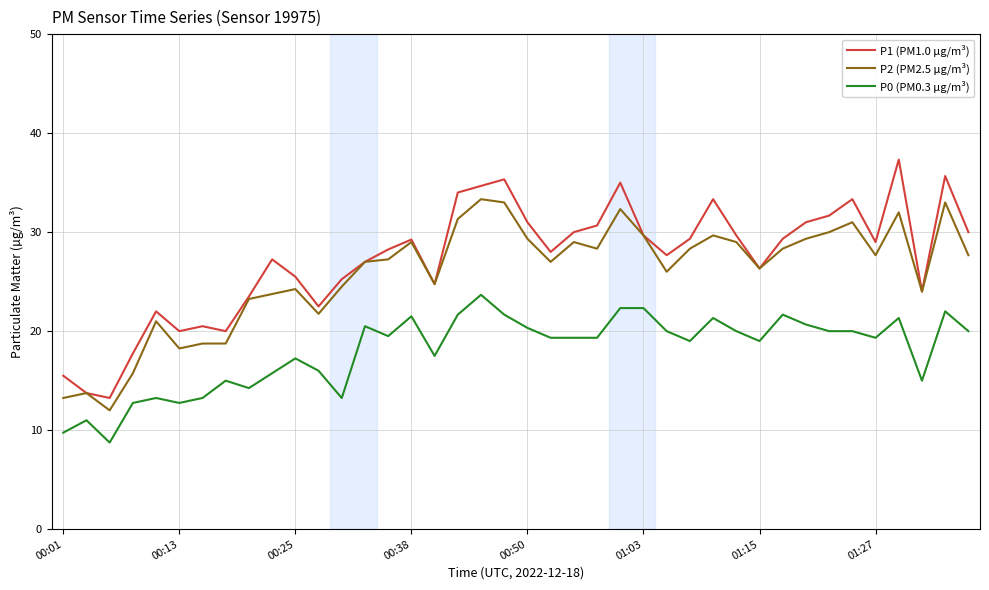

What is the highest value of the P0 (PM0.3 µg/m³) series?

23.7